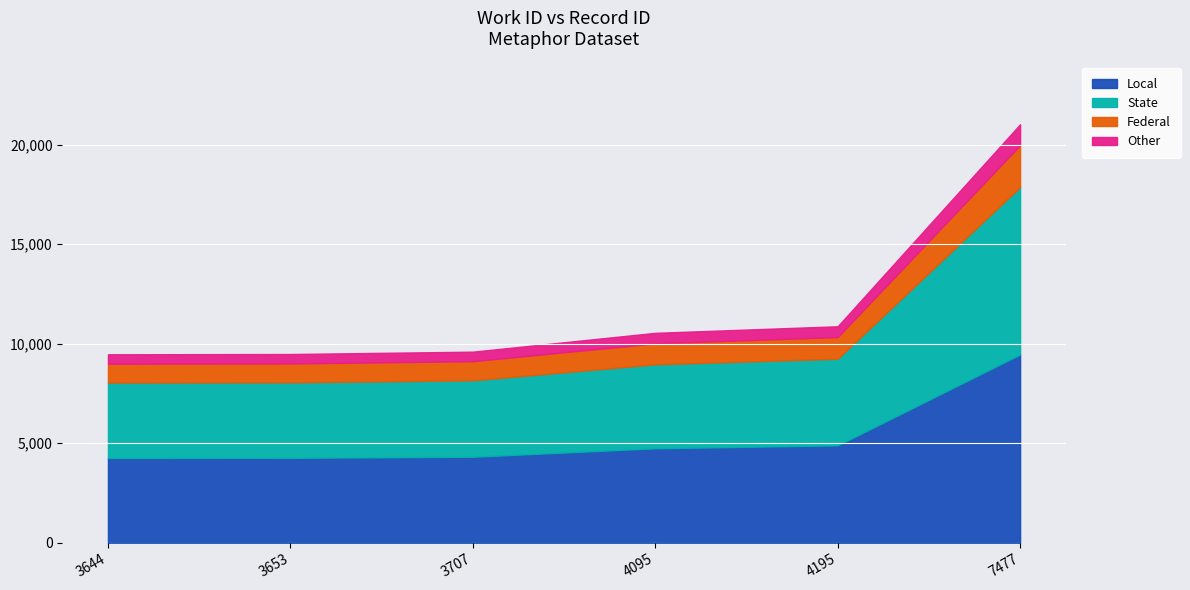

Does the chart display data point markers on the line(s)?

No